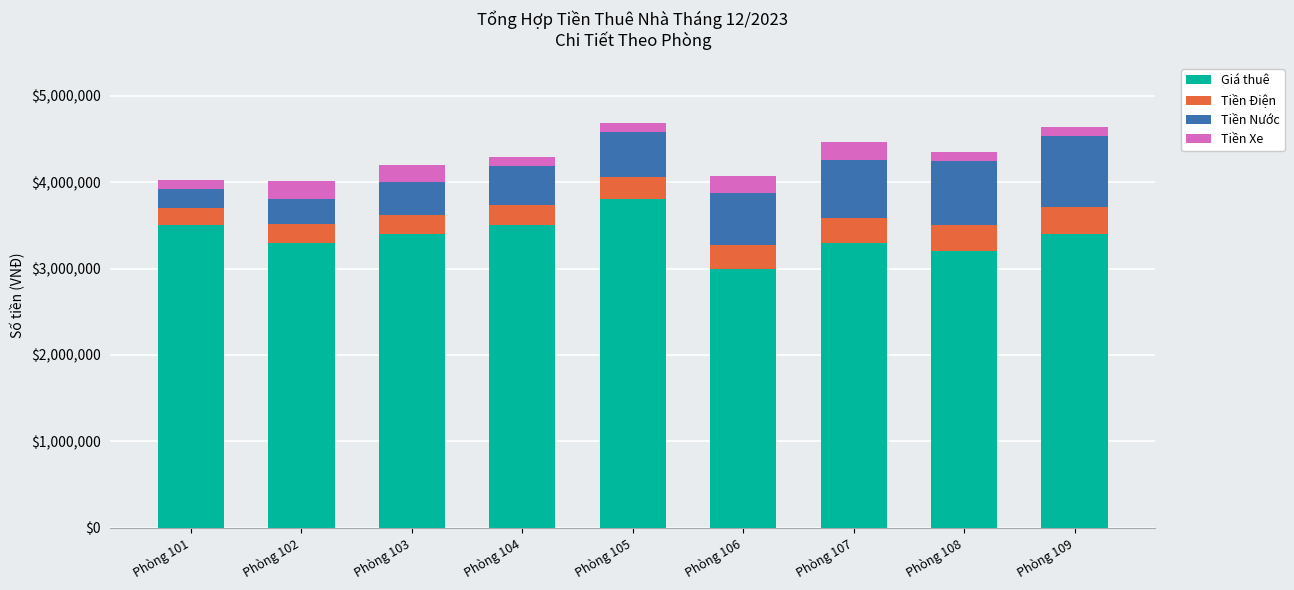

What is the average value of the Giá thuê series?

3377778